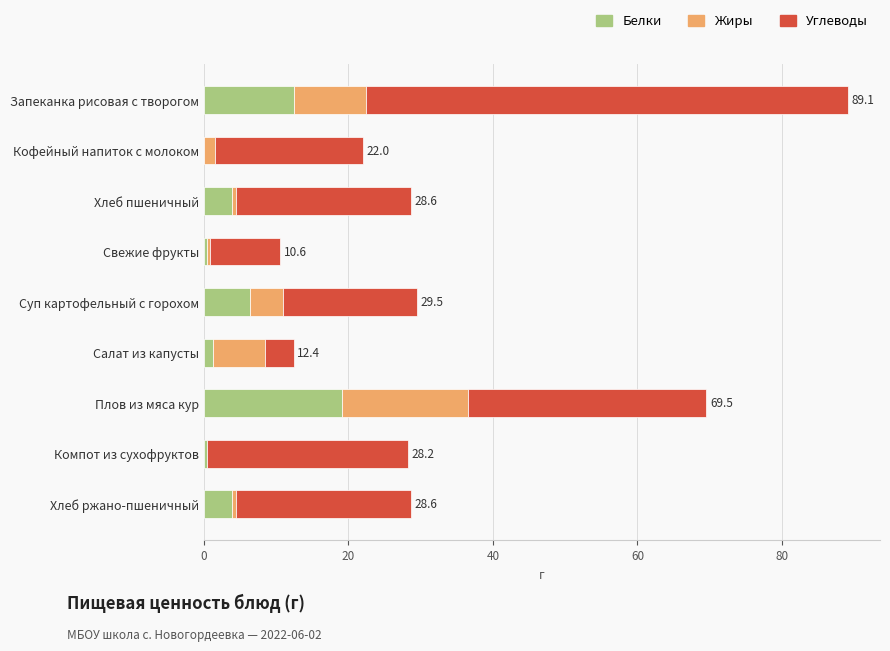

At which category is the sum across all series the highest?

Запеканка рисовая с творогом